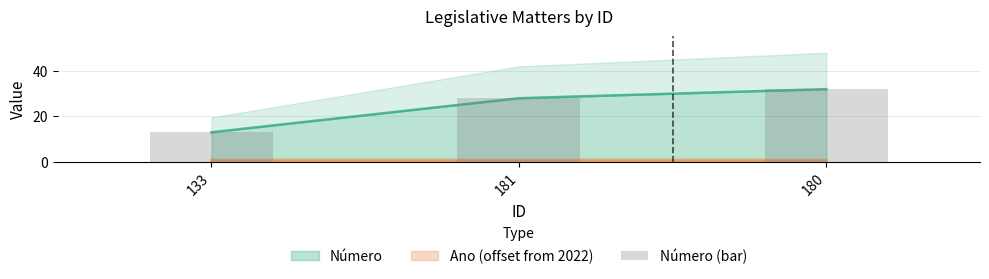

At which label does the data first exceed 28?

180